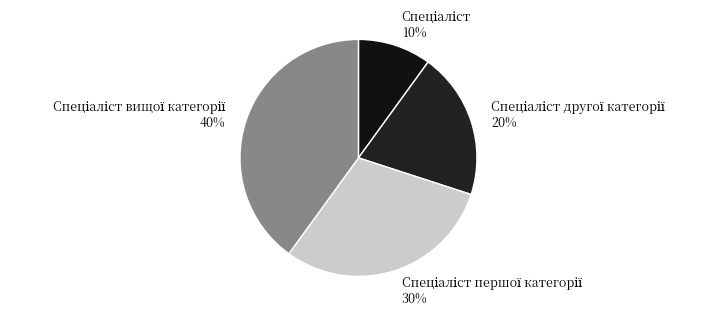

To the nearest percent, what is the average slice percentage?

25%